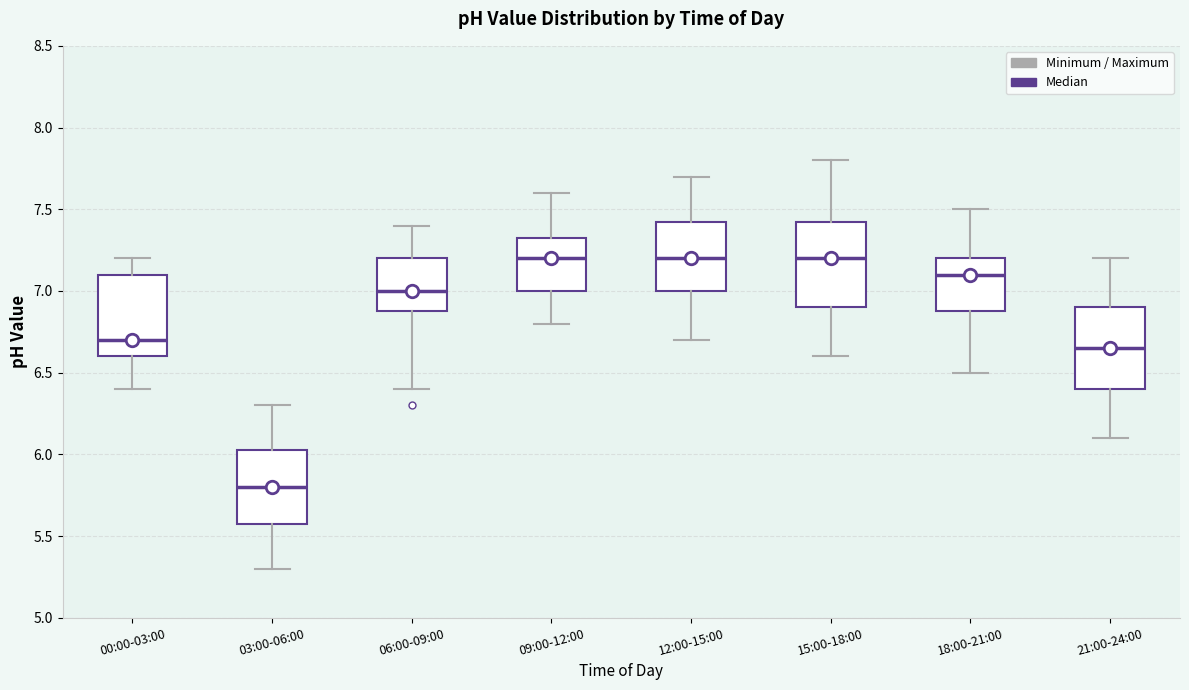

Where does the lower whisker of the box for 03:00-06:00 end on the y-axis? The values are not printed on the chart, so give them approximately, as read against the axis.

5.30